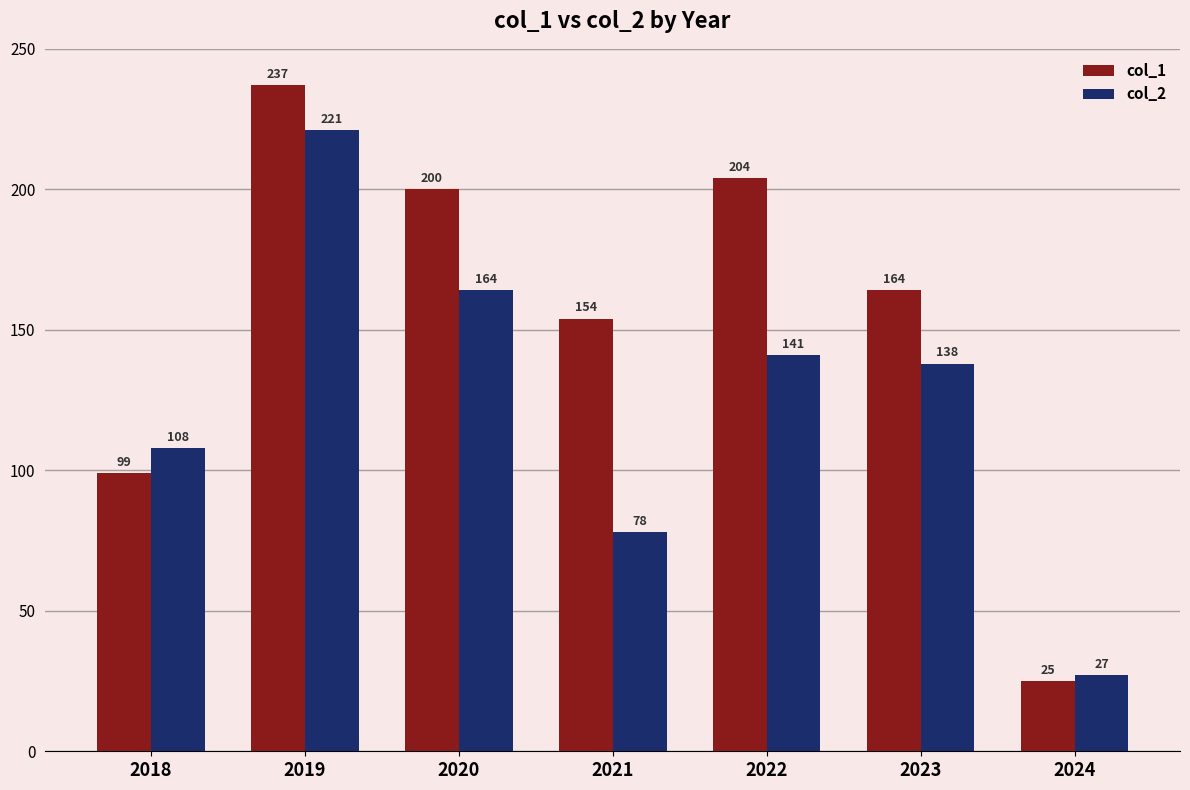

Read the col_2 value at 2018, to the nearest 10.

110